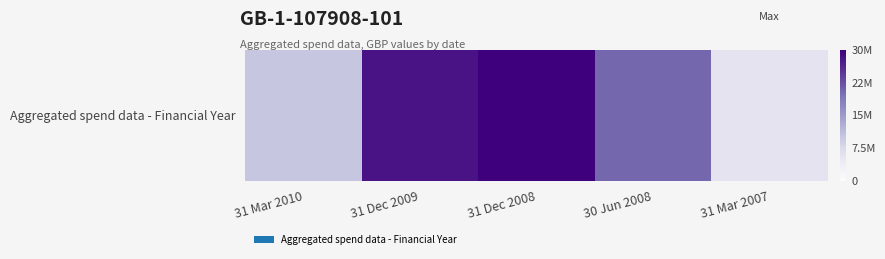

What is the change in value from 31 Mar 2010 to 31 Dec 2009?

+17882844